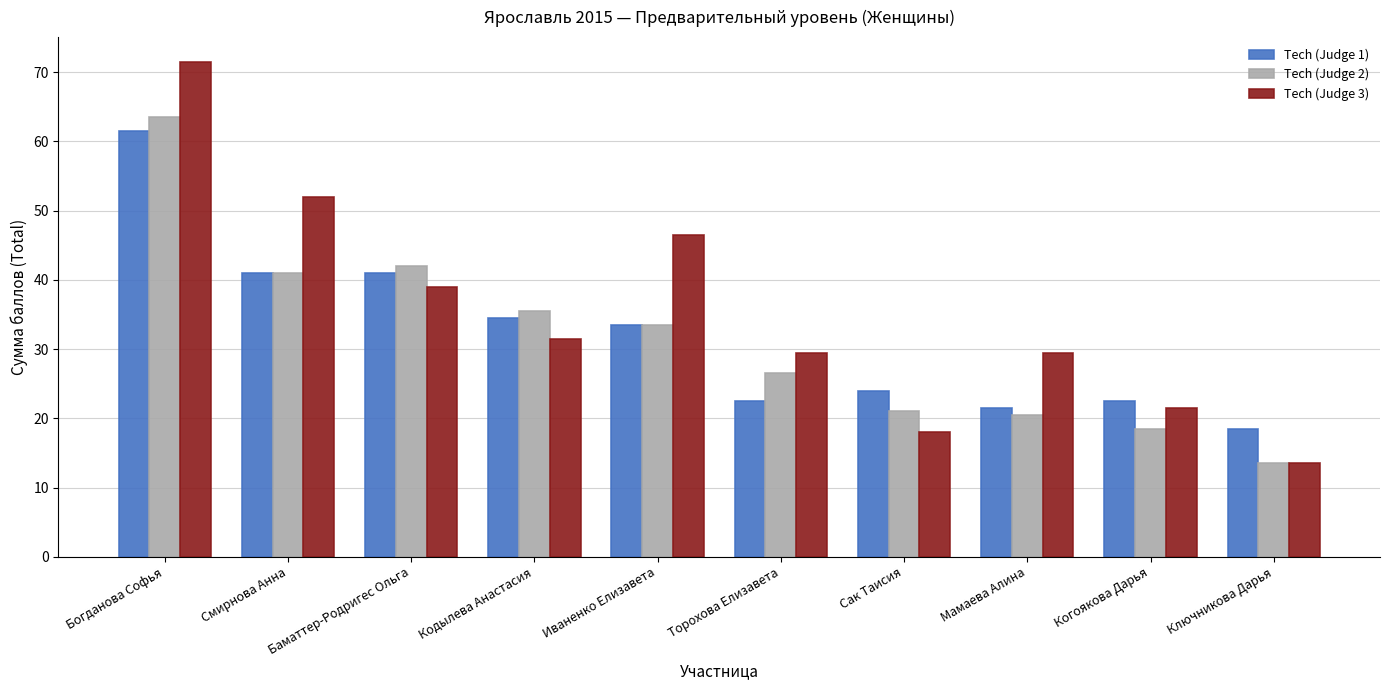

Reading right to left, transcribe all the data shown in this chart.

Tech (Judge 1): 18.5	22.5	21.5	24.0	22.5	33.5	34.5	41.0	41.0	61.5
Tech (Judge 2): 13.5	18.5	20.5	21.0	26.5	33.5	35.5	42.0	41.0	63.5
Tech (Judge 3): 13.5	21.5	29.5	18.0	29.5	46.5	31.5	39.0	52.0	71.5